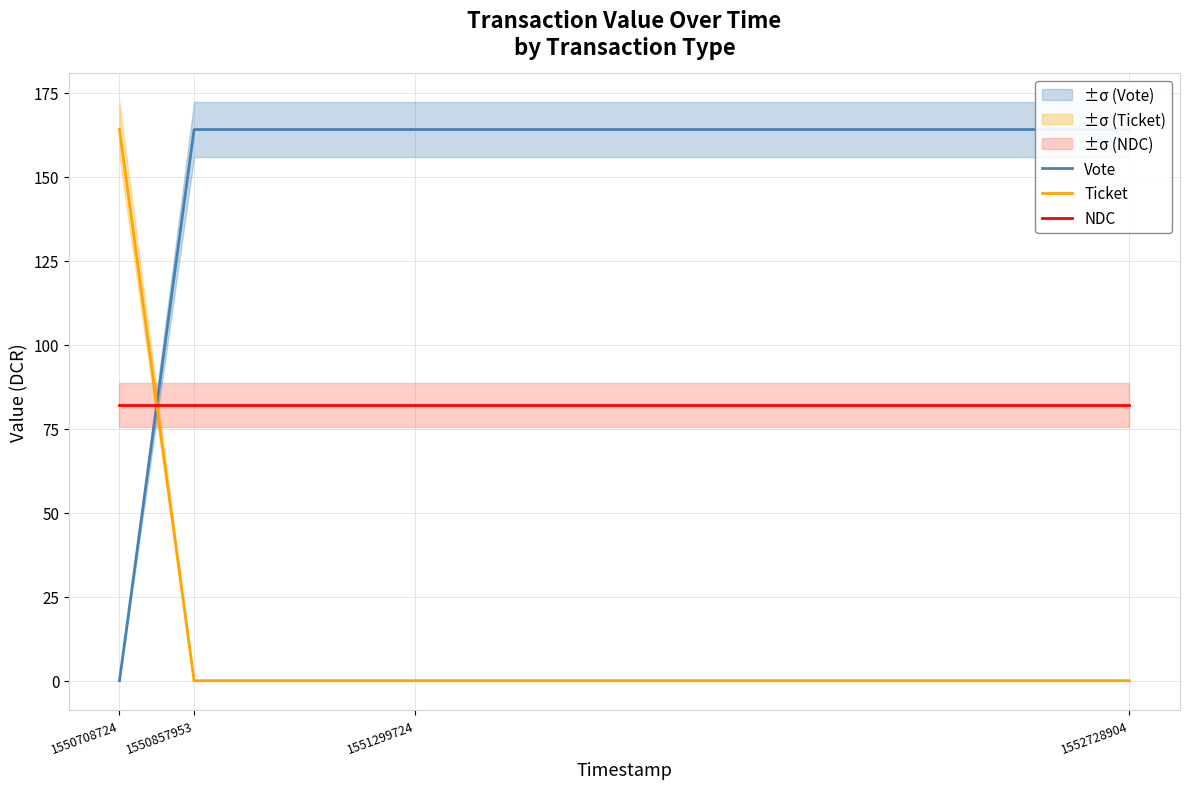

Reading left to right, list all the values displayed in this chart.

Vote: 0.0	164.1	164.1	164.1
Ticket: 164.1	0.0	0.0	0.0
NDC: 82.0	82.0	82.0	82.0